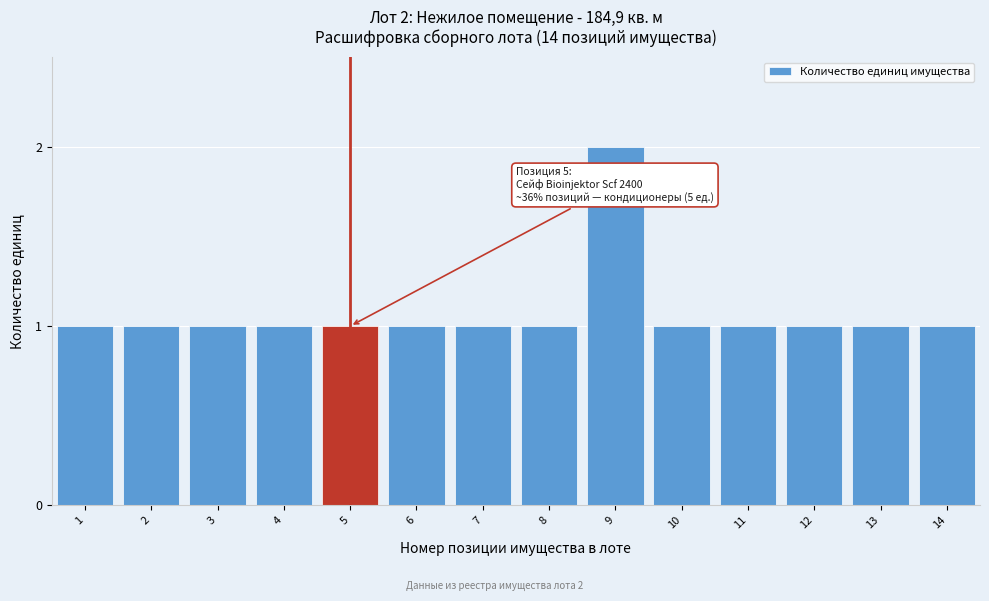

Reading left to right, list all the values displayed in this chart.

1	1	1	1	1	1	1	1	2	1	1	1	1	1